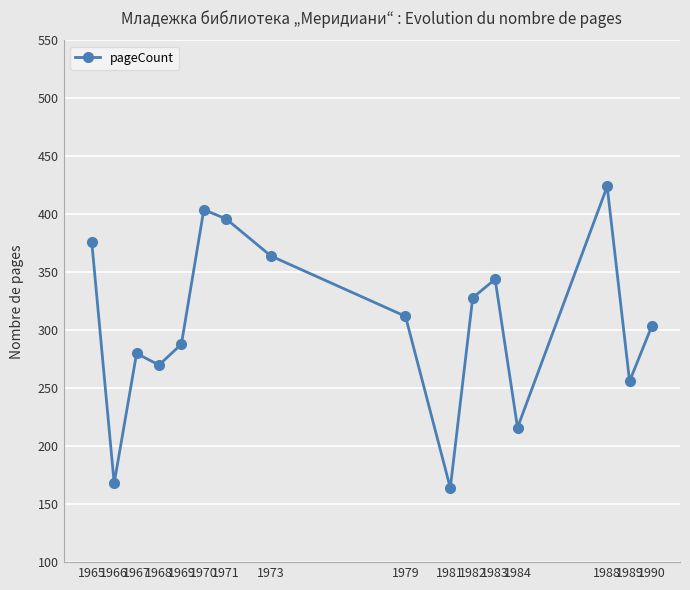

What is the difference between the maximum and minimum values?

260